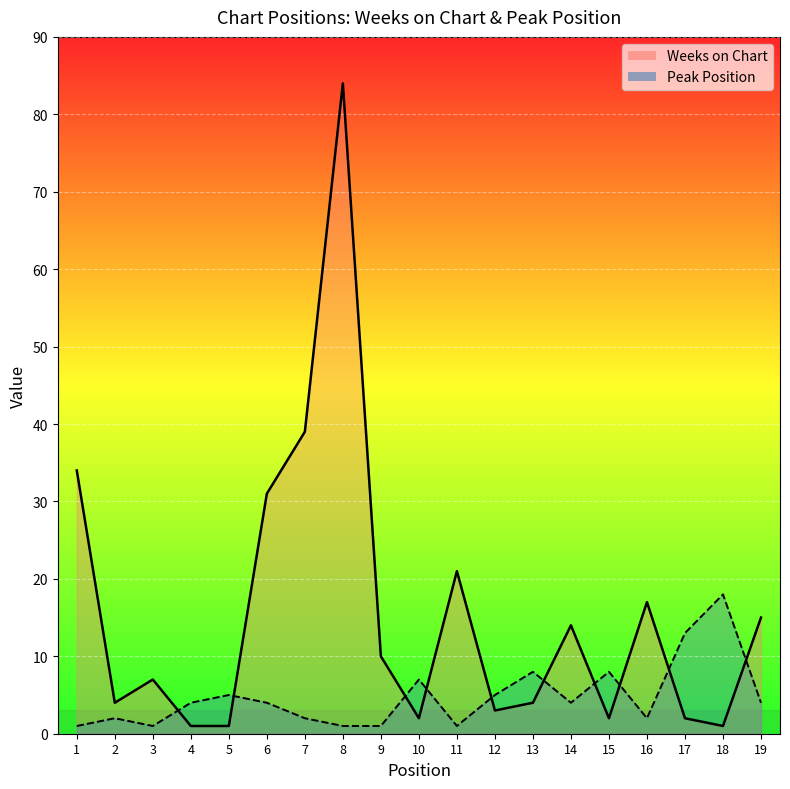

What is the difference between the maximum and minimum values in the Peak Position series?

17